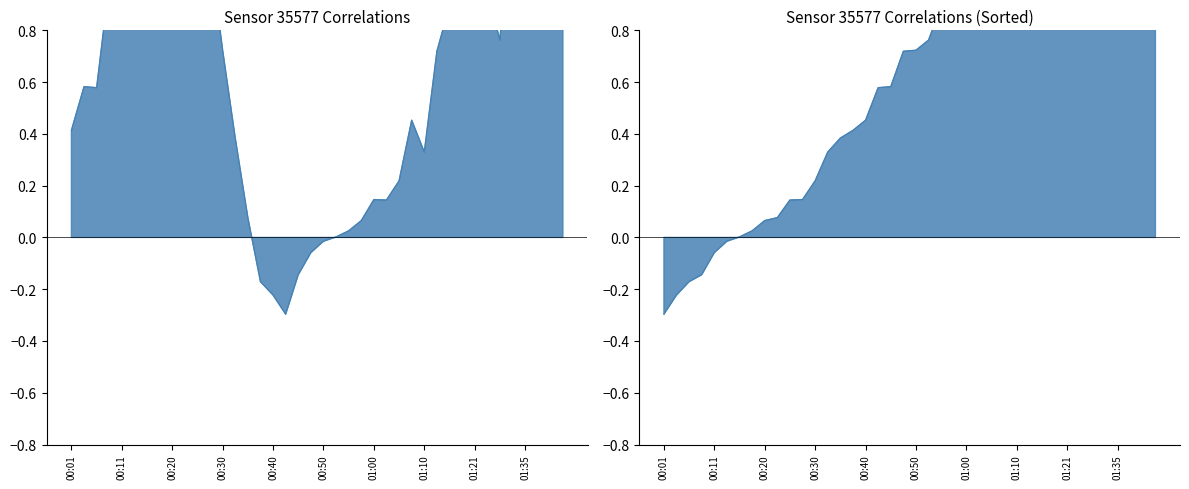

Which category has the highest value across all series?

01:00